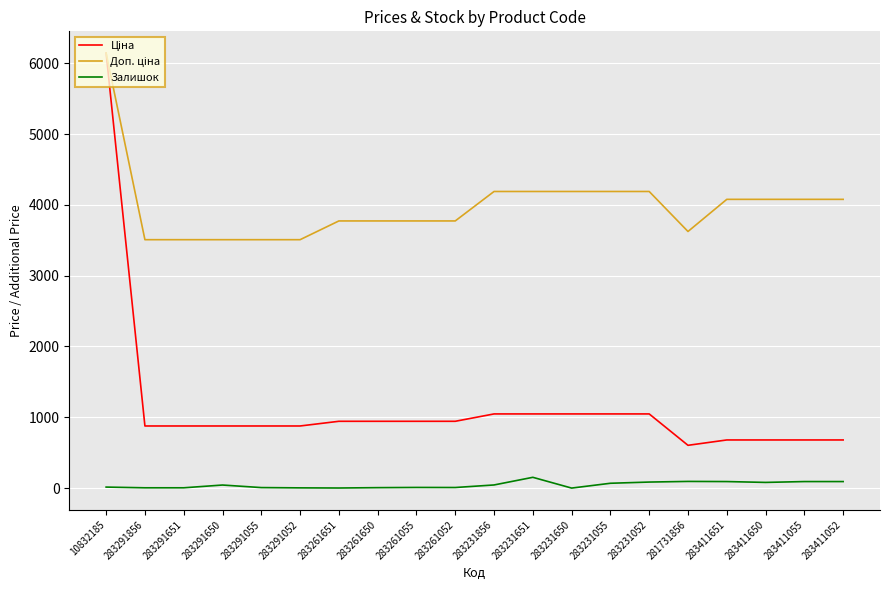

What is the difference between the Залишок values at 283261651 and 283231651?

151.0